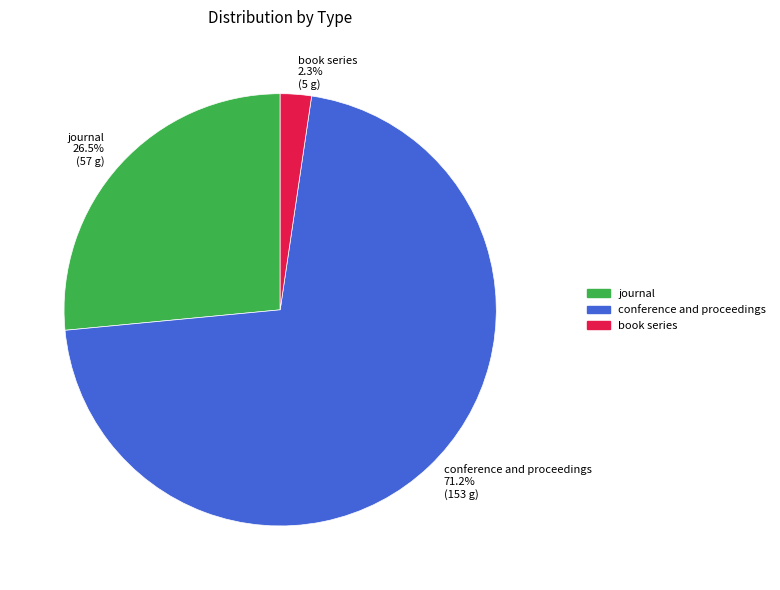

How many slices are in this pie chart?

3